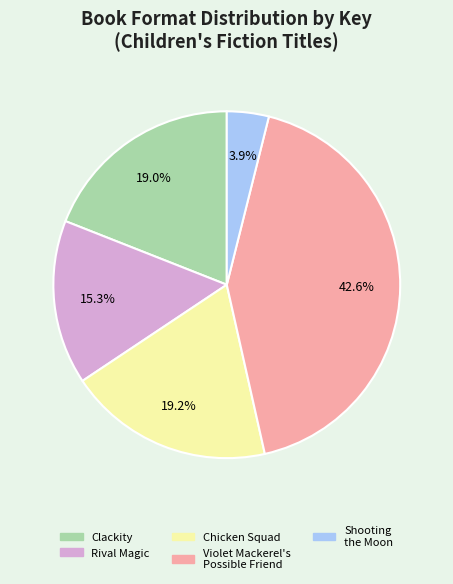

Which has a higher value, Violet Mackerel's Possible Friend or Shooting the Moon?

Violet Mackerel's Possible Friend